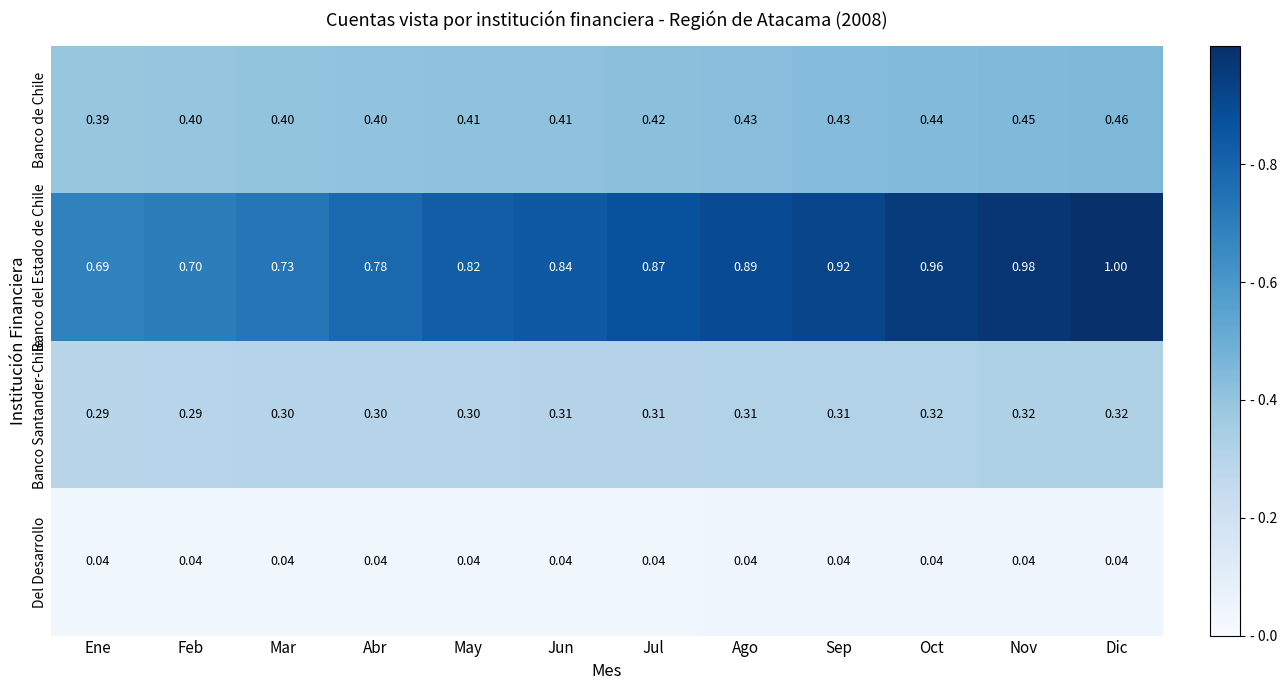

Which series has the largest total across all categories?

Banco del Estado de Chile